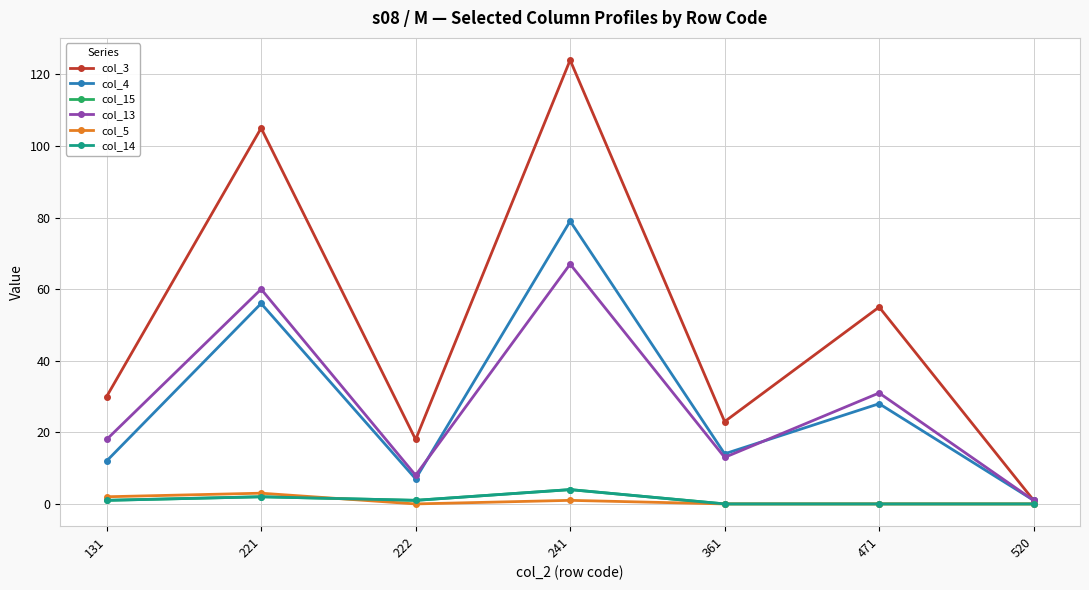

Which category has the lowest value across all series?

361